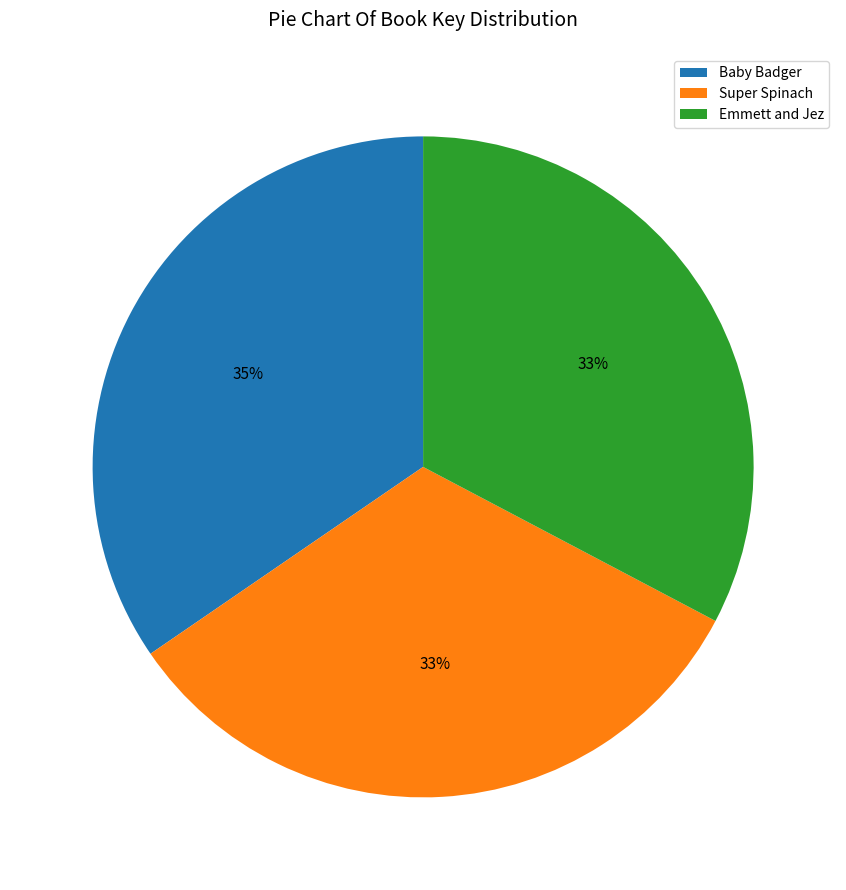

Combined, do Baby Badger and Super Spinach account for over 50%?

Yes